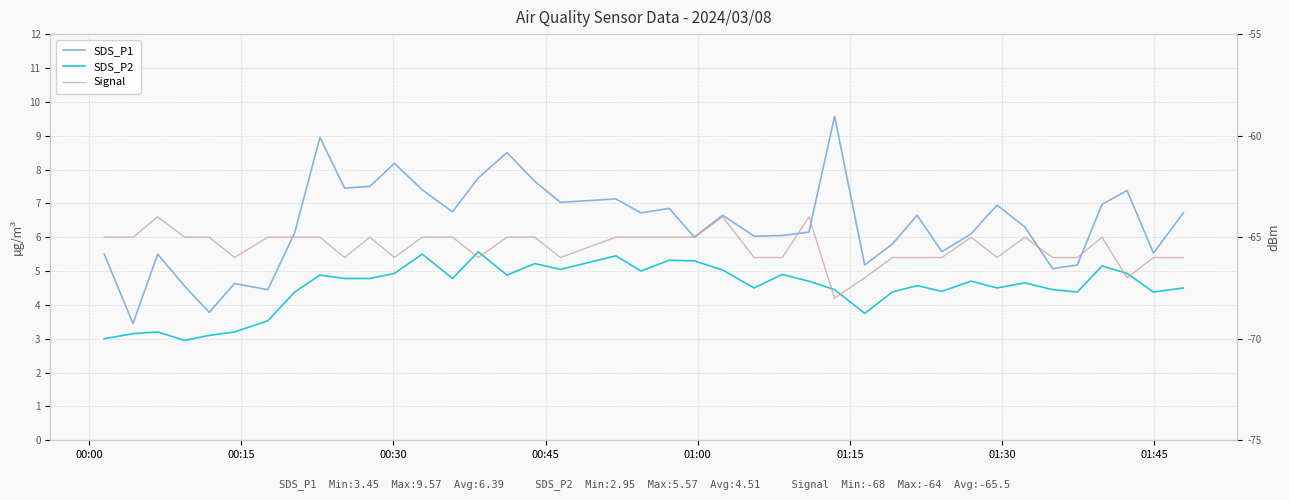

What is the value of the SDS_P2 point at the 13th from the left?

5.5